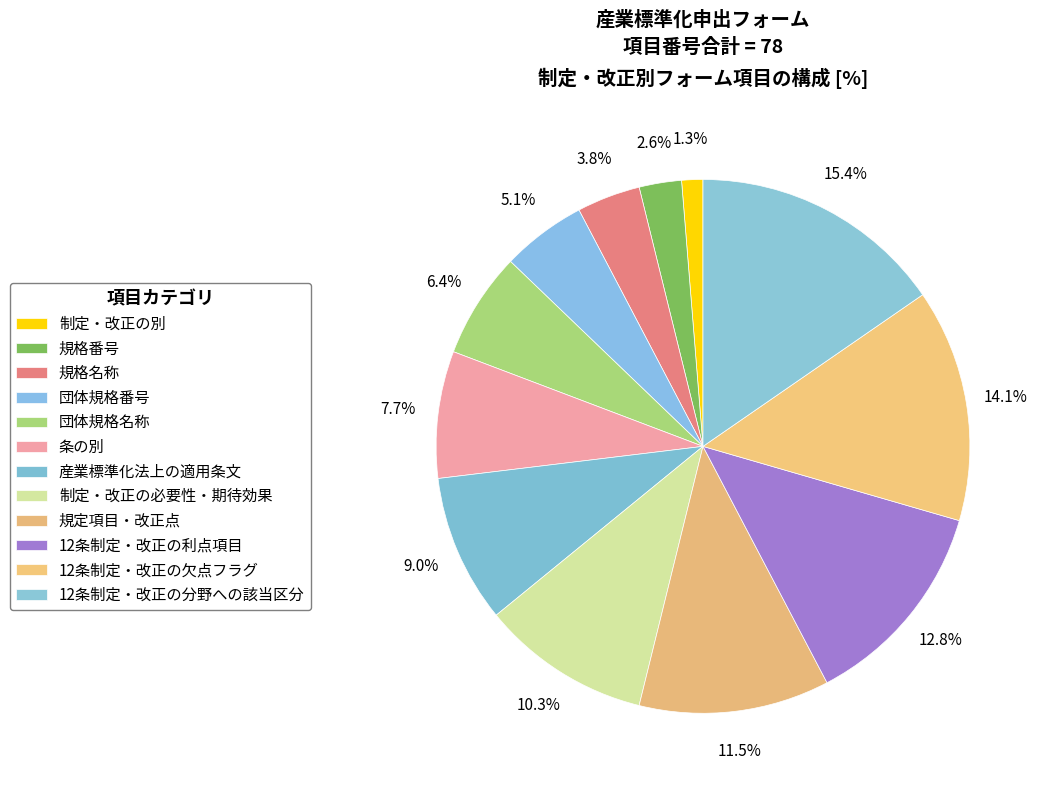

Does 団体規格名称 represent more than half of the total?

No